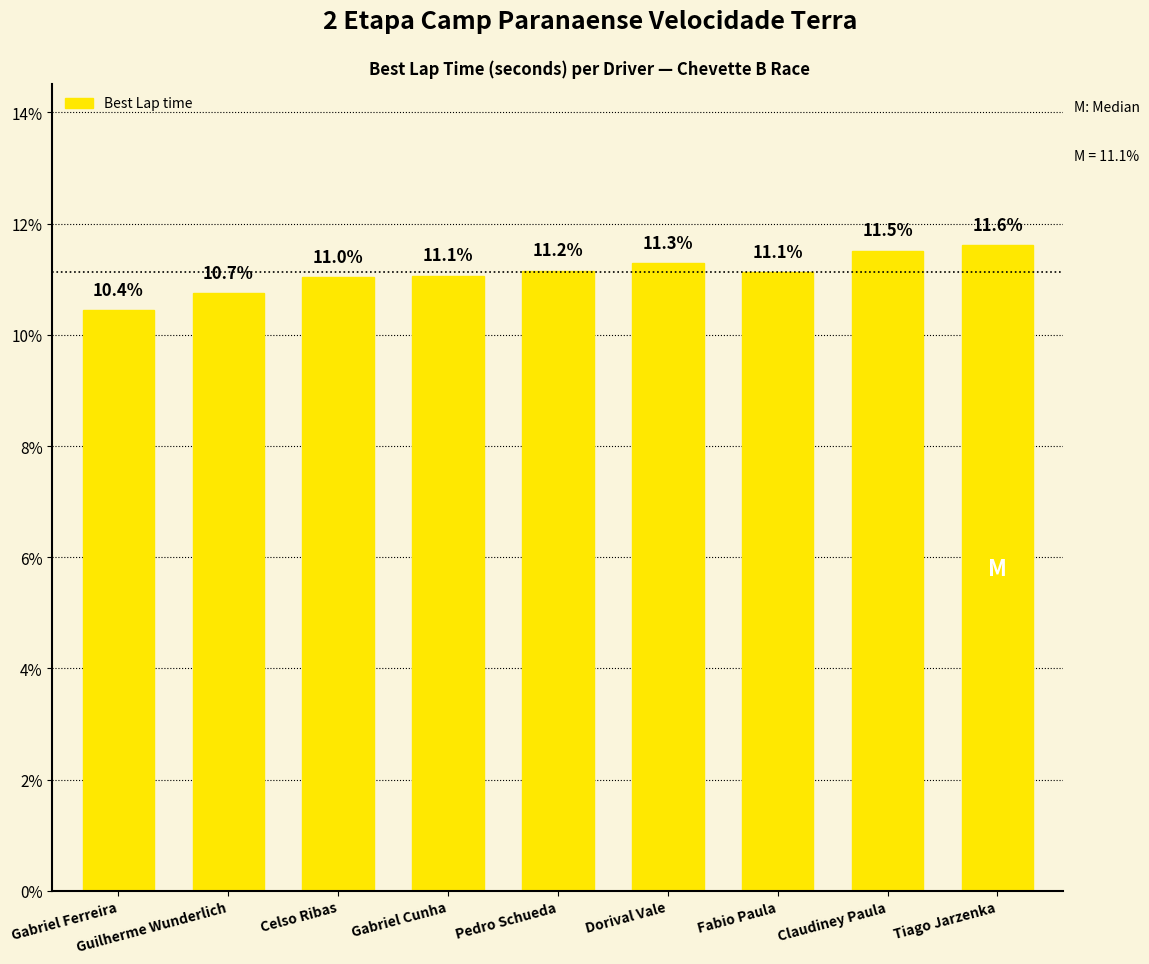

The value at Dorival Vale is 11.3. True or false?

True